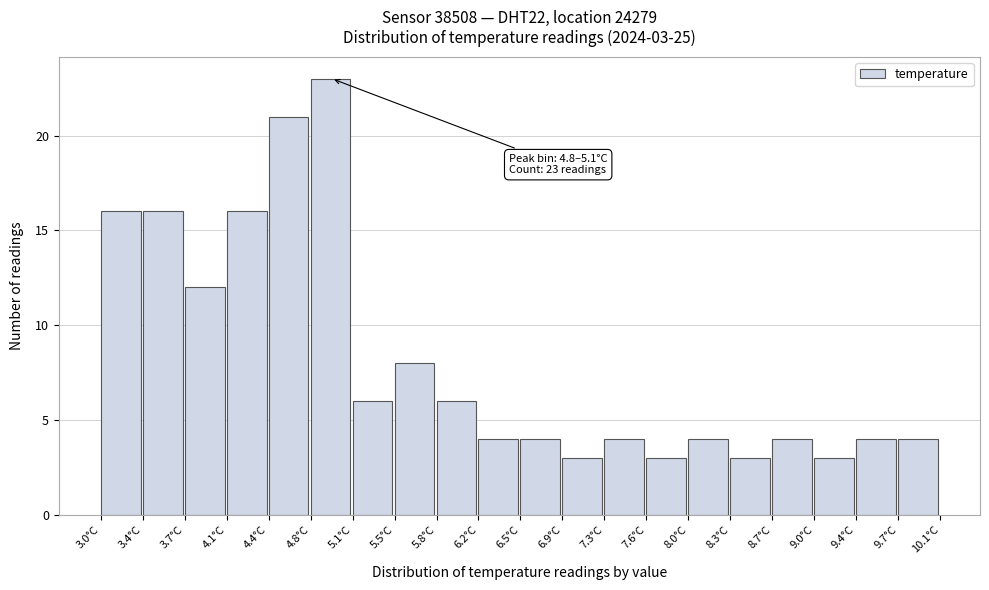

Over which range of the x-axis is the bar tallest?

4.775 to 5.130